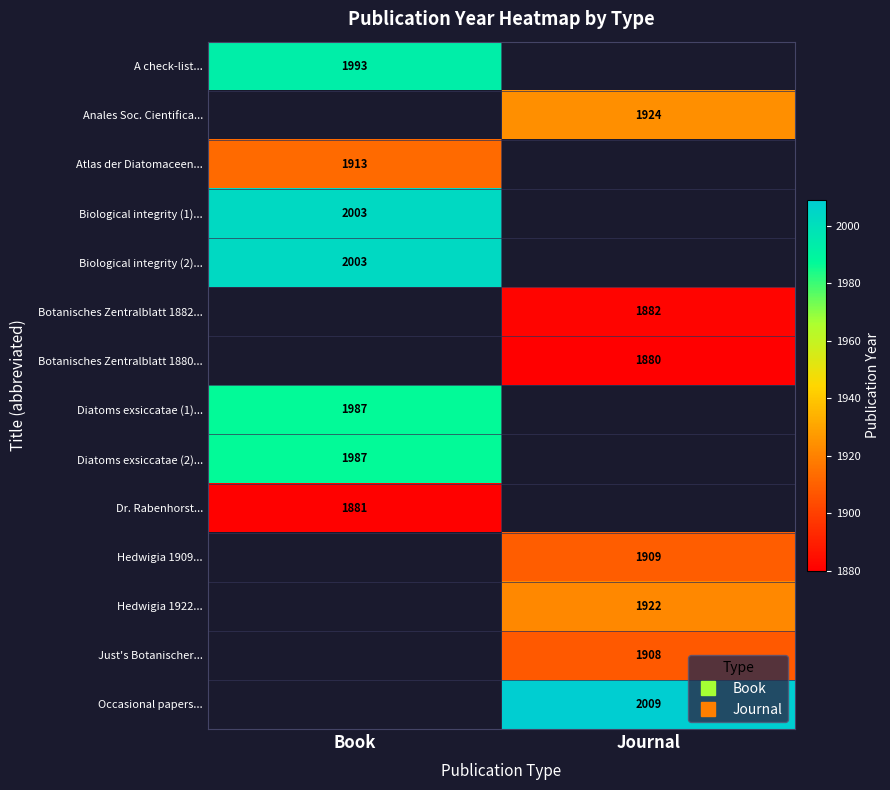

How many positive values does the Biological integrity (2)... series have?

1